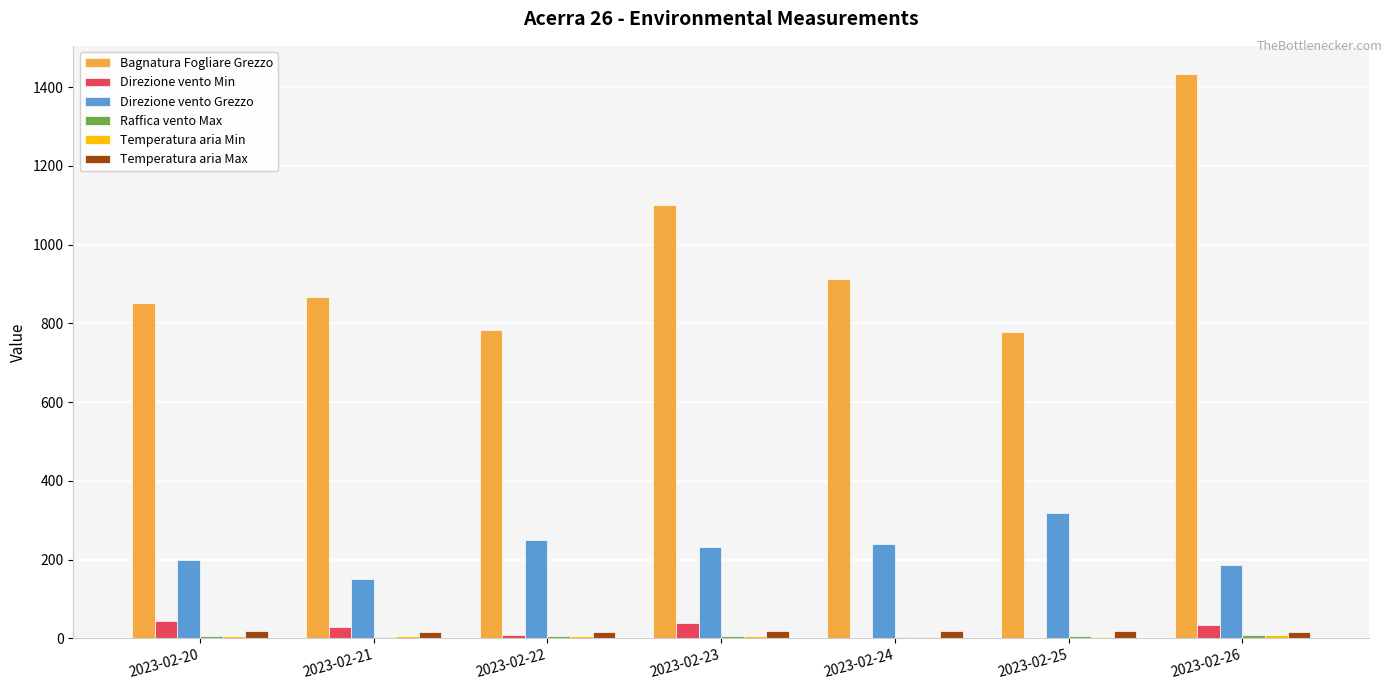

Between 2023-02-20 and 2023-02-26, which series saw the biggest shift?

Bagnatura Fogliare Grezzo